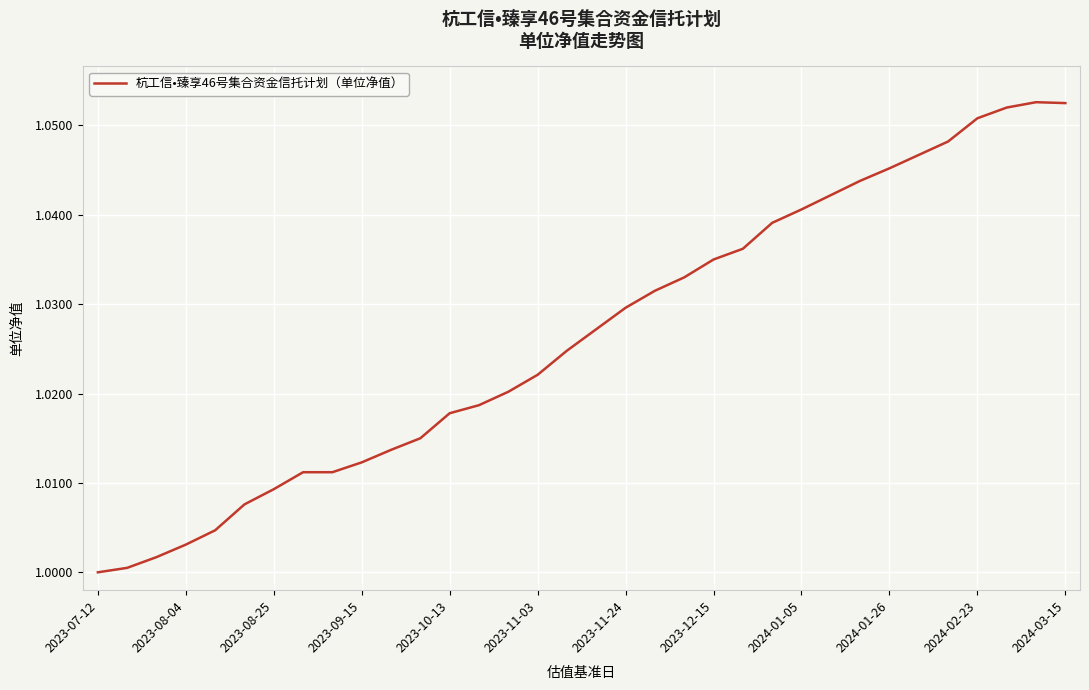

Reading left to right, what are all the values shown in this chart?

1.0	1.0	1.0	1.0	1.0	1.0	1.0	1.0	1.0	1.0	1.0	1.0	1.0	1.0	1.0	1.0	1.0	1.0	1.0	1.0	1.0	1.0	1.0	1.0	1.0	1.0	1.0	1.0	1.0	1.0	1.1	1.1	1.1	1.1